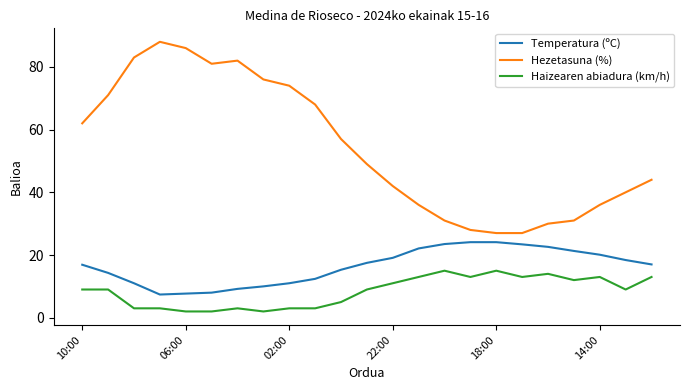

Which series has the largest total across all categories?

Hezetasuna (%)